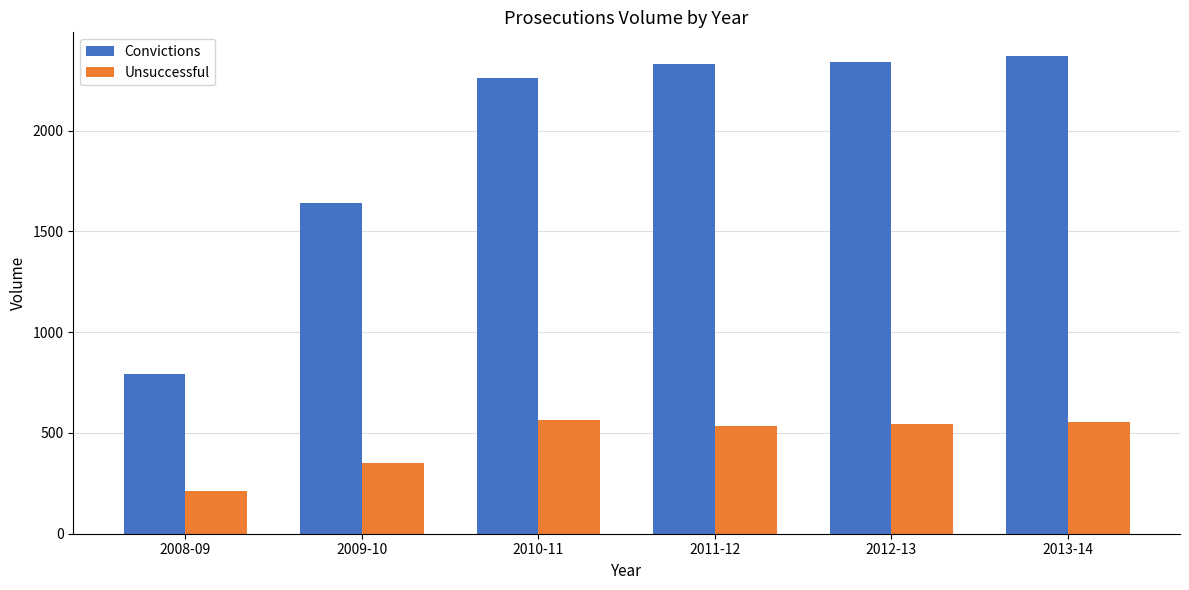

The Convictions series shows 1011 at 2013-14. True or false?

False